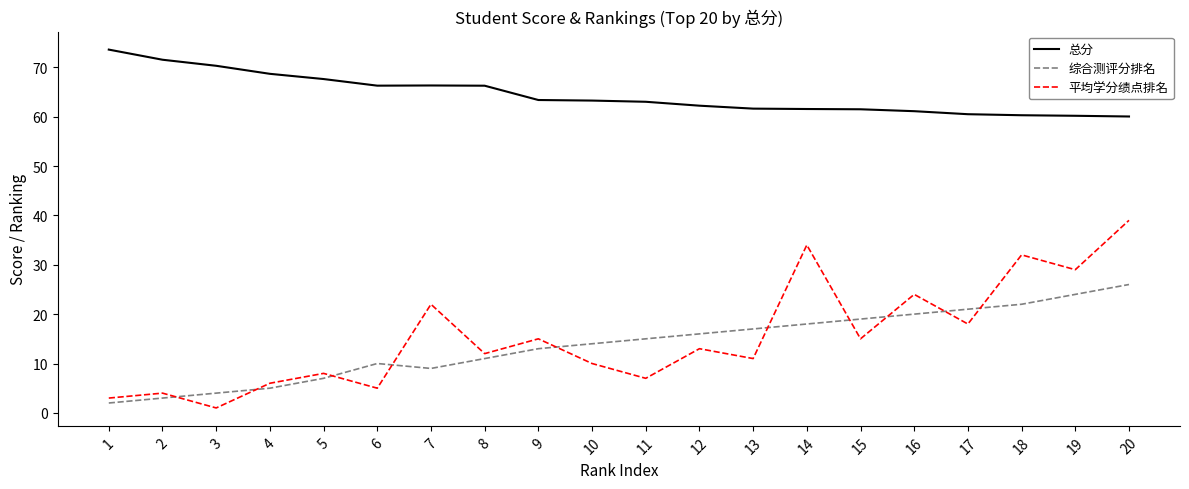

The value of 平均学分绩点排名 at 14 is 34.0. True or false?

True